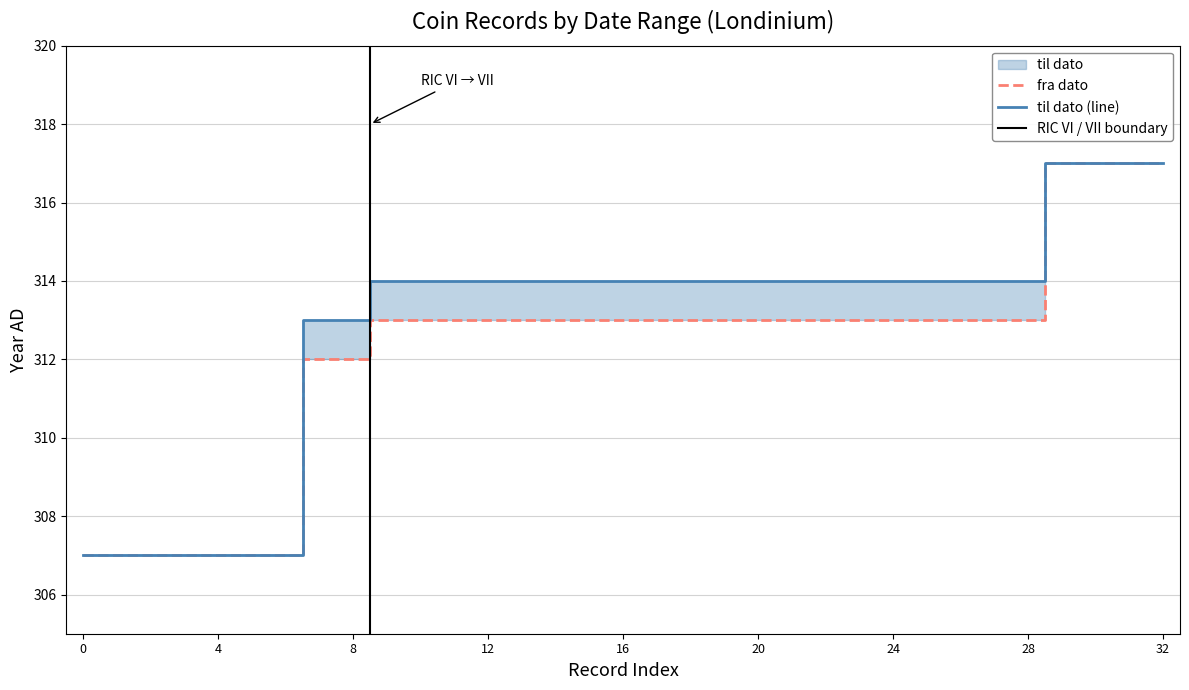

True or false: til dato has more than 0 points higher than both neighbors.

False